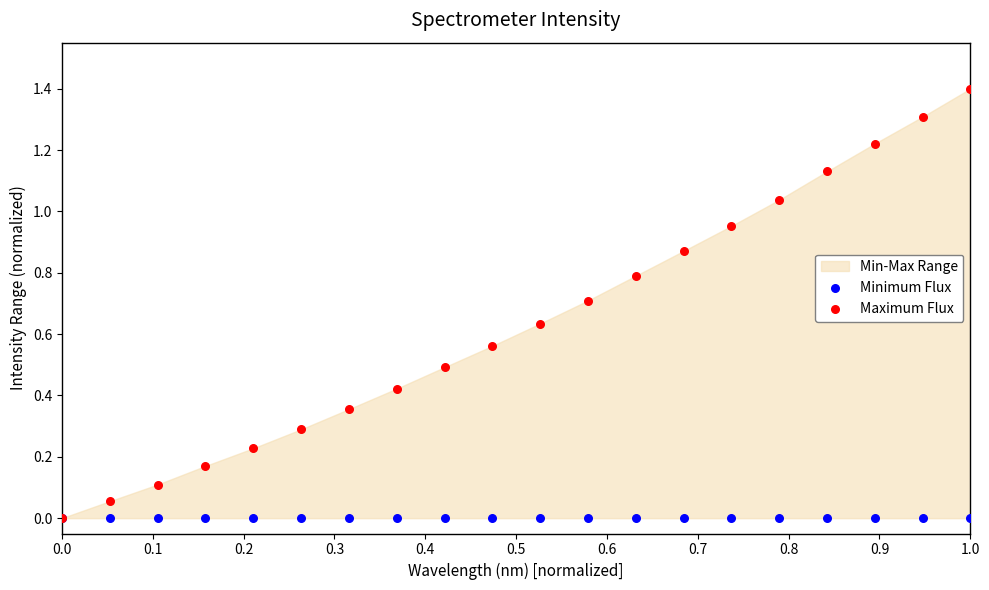

Which series has the widest spread of Y values?

Maximum Flux